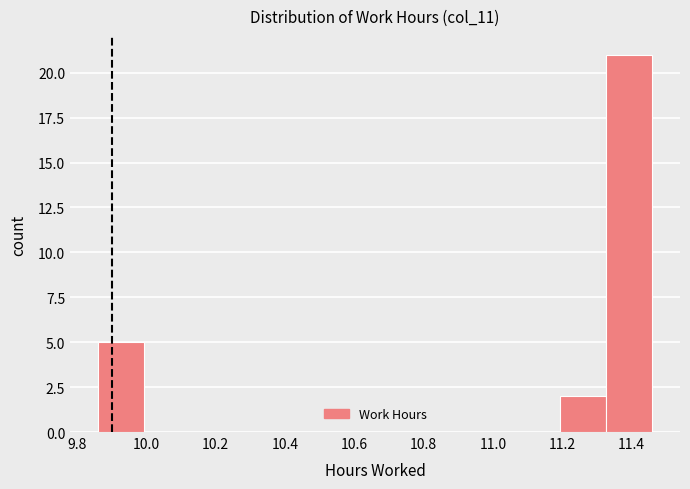

Which range on the x-axis has the tallest bar?

11.32 to 11.46